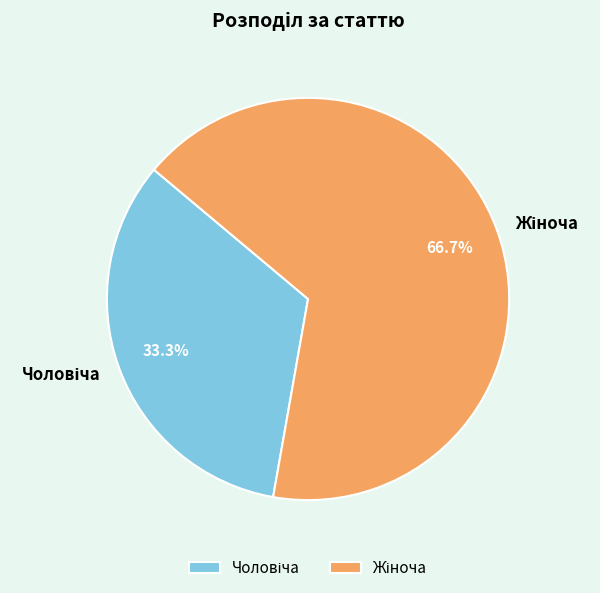

Does any single category account for the majority?

Yes